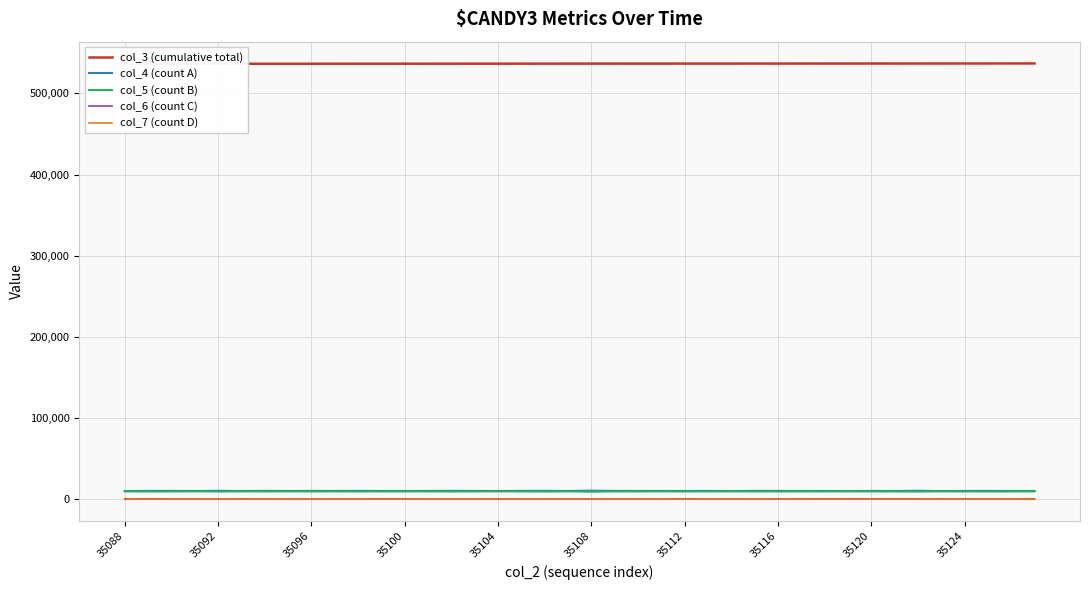

What is the value of the col_5 (count B) point at the 11th from the left?

9624